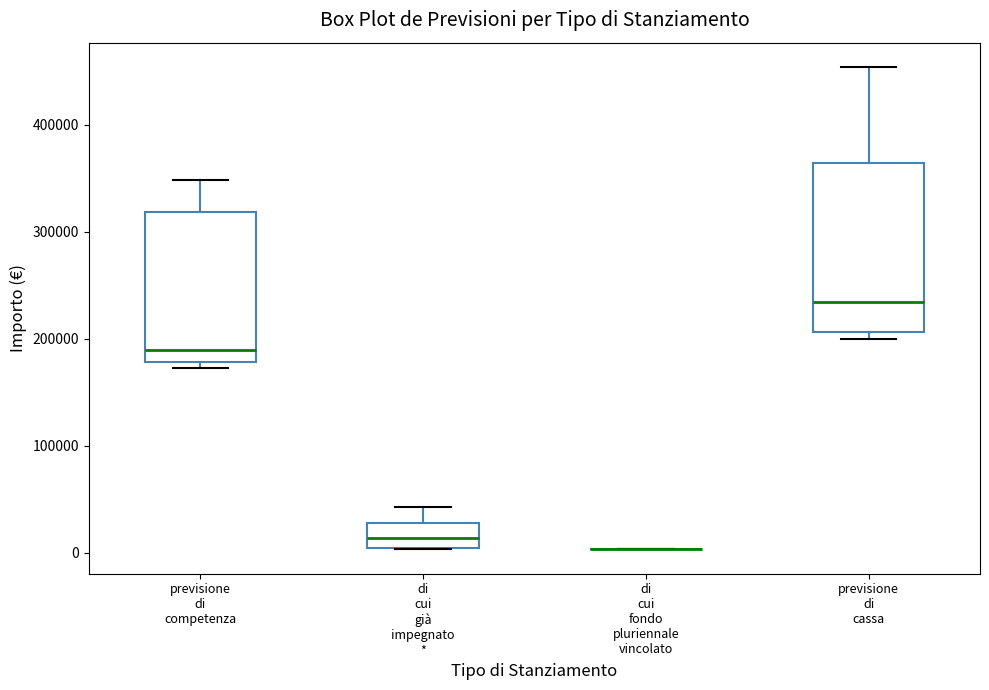

Where is the upper edge of the box for previsione di cassa on the y-axis? The values are not printed on the chart, so give them approximately, as read against the axis.

360000